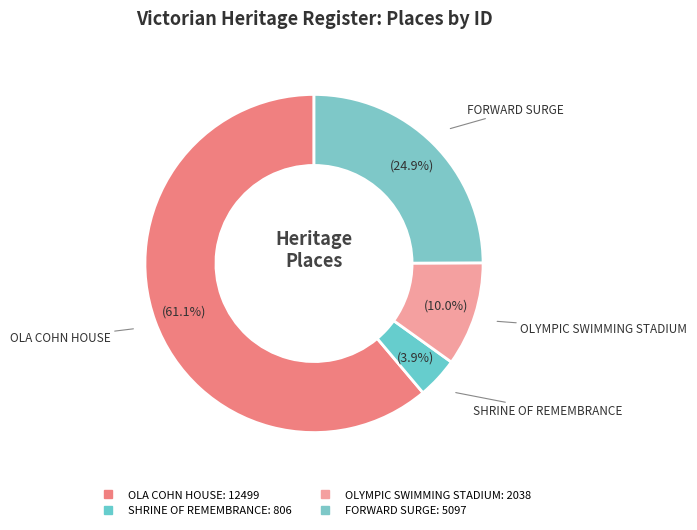

Count the number of slices in the pie.

4